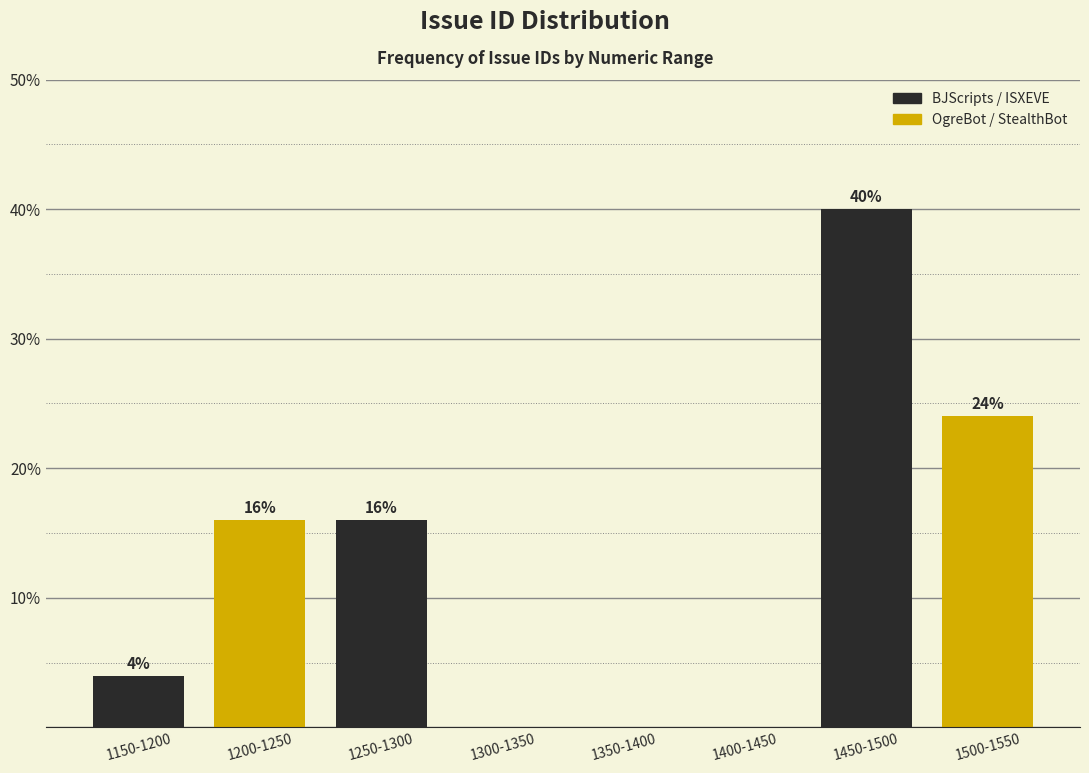

Reading left to right, what are all the values shown in this chart?

1150-1200=4	1200-1250=16	1250-1300=16	1300-1350=0	1350-1400=0	1400-1450=0	1450-1500=40	1500-1550=24